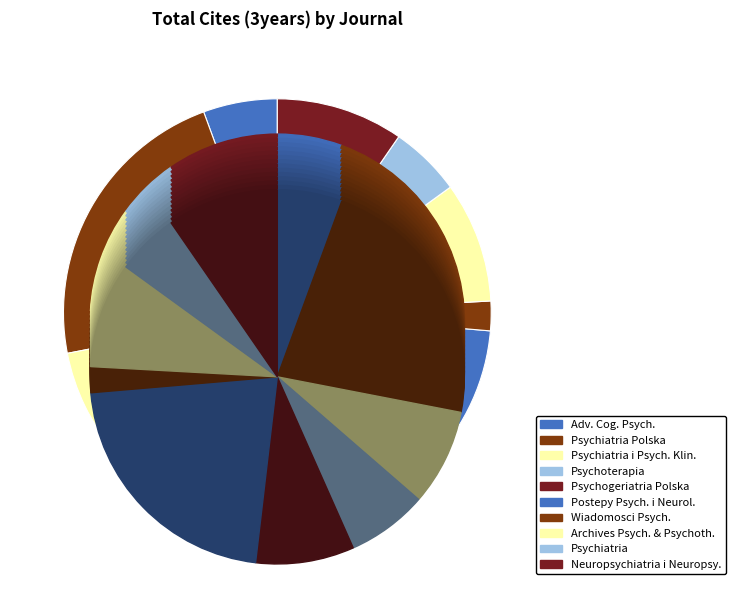

To the nearest percent, what is the combined percentage of Wiadomosci Psychiatryczne and Neuropsychiatria i Neuropsychologia?

12%